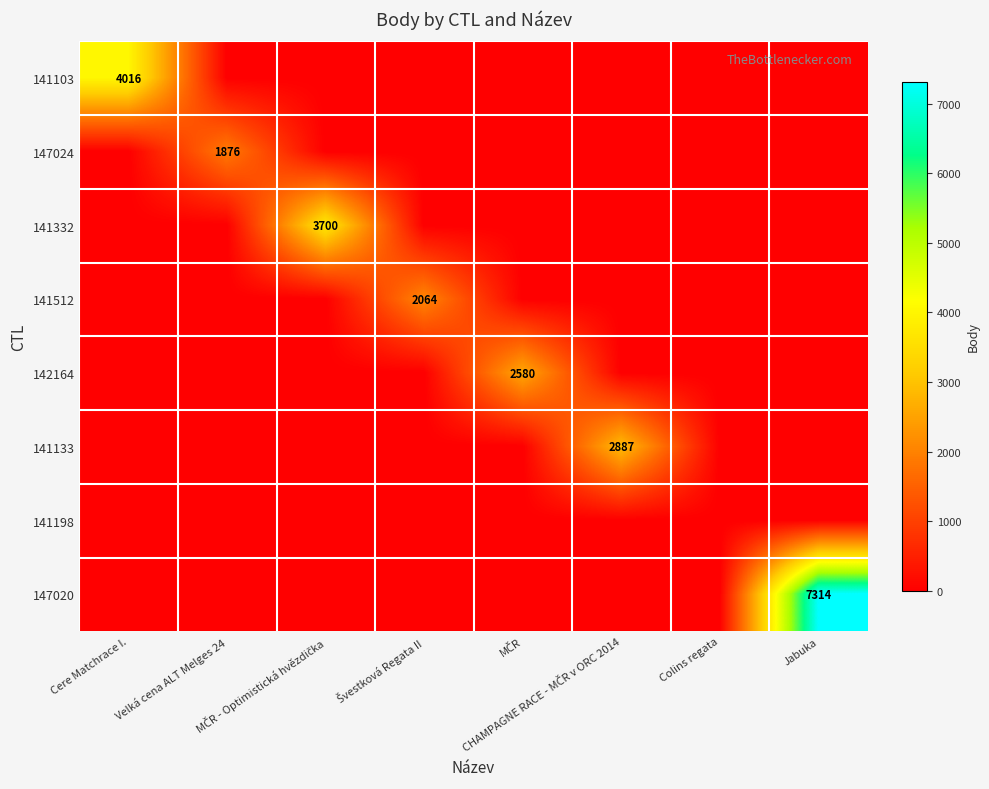

Which series changed the most between Cere Matchrace I. and Švestková Regata II?

141103